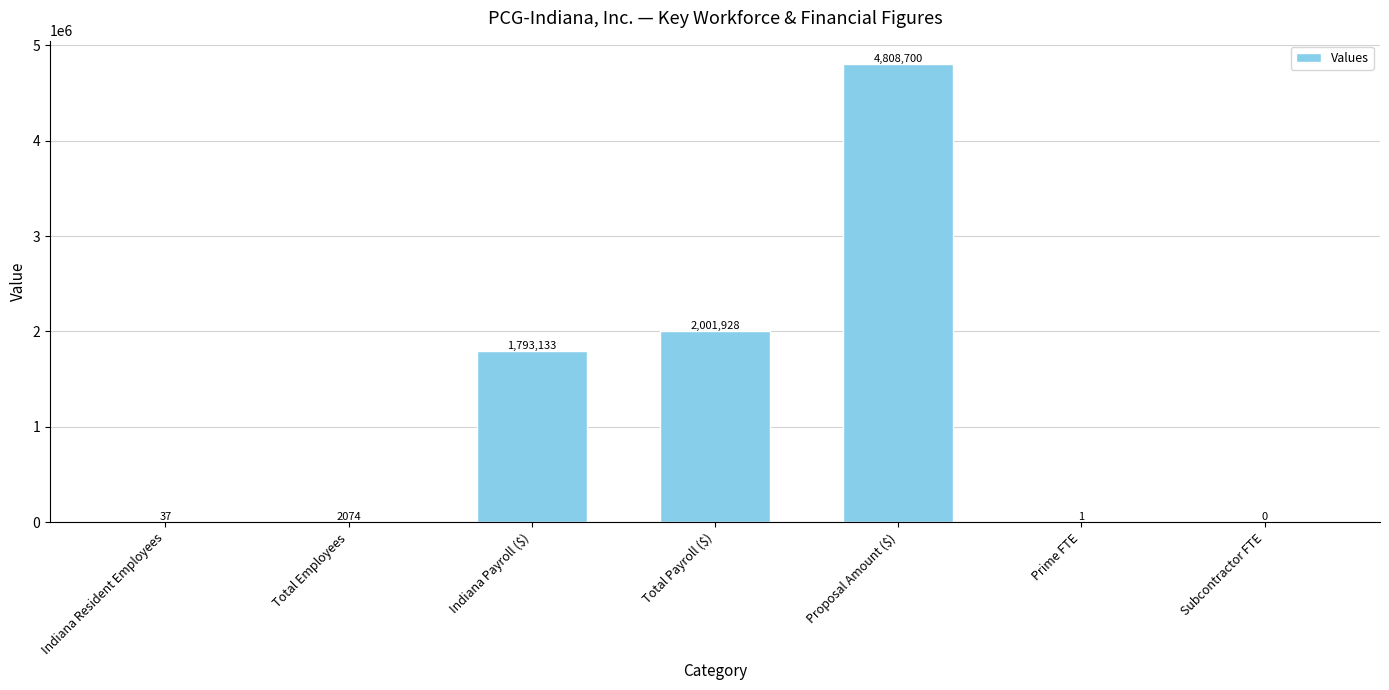

What is the difference between the values at Prime FTE and Subcontractor FTE?

1.0